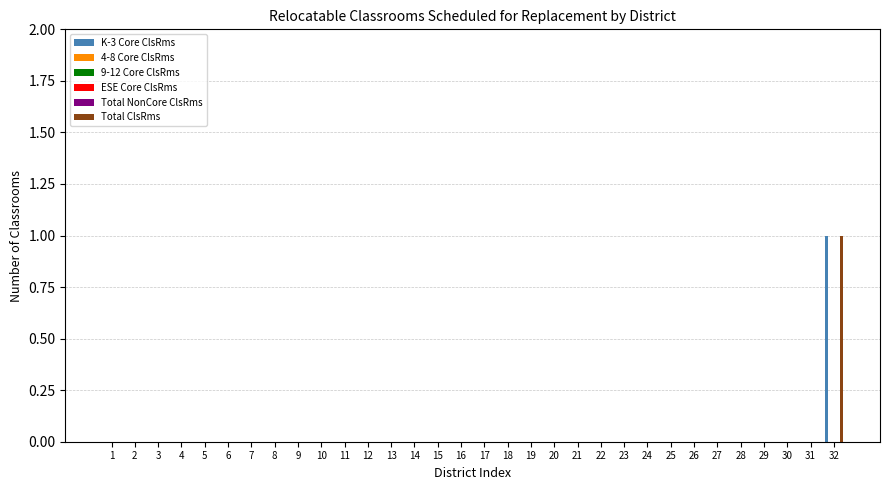

What are all the series names shown in the legend?

K-3 Core ClsRms, 4-8 Core ClsRms, 9-12 Core ClsRms, ESE Core ClsRms, Total NonCore ClsRms, Total ClsRms